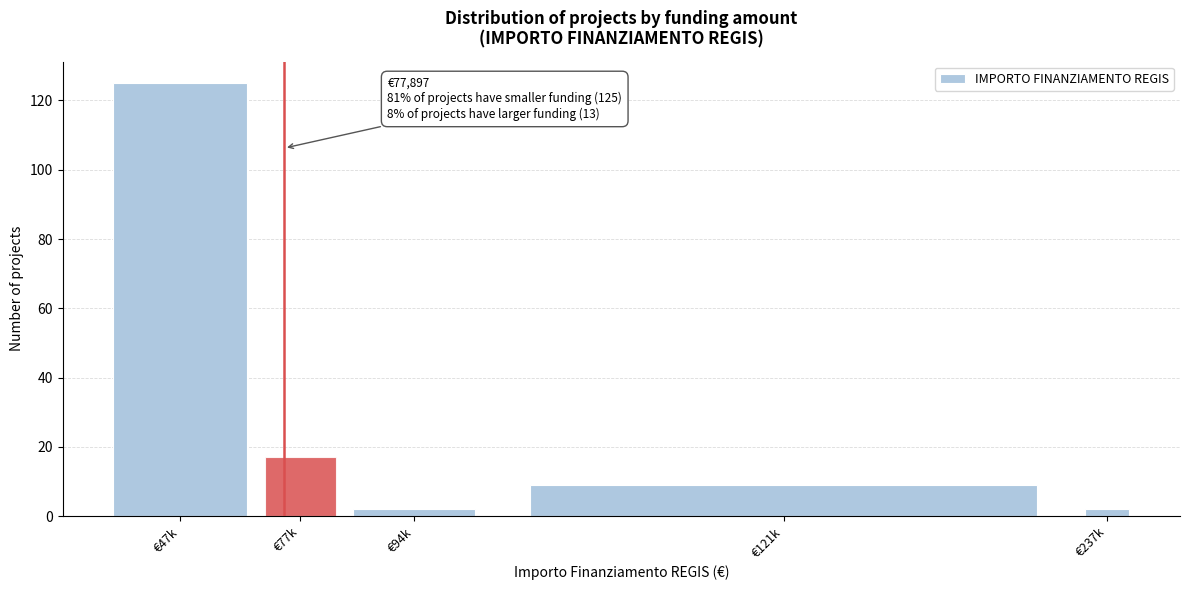

Reading left to right, transcribe all the data shown in this chart.

125	17	2	9	2